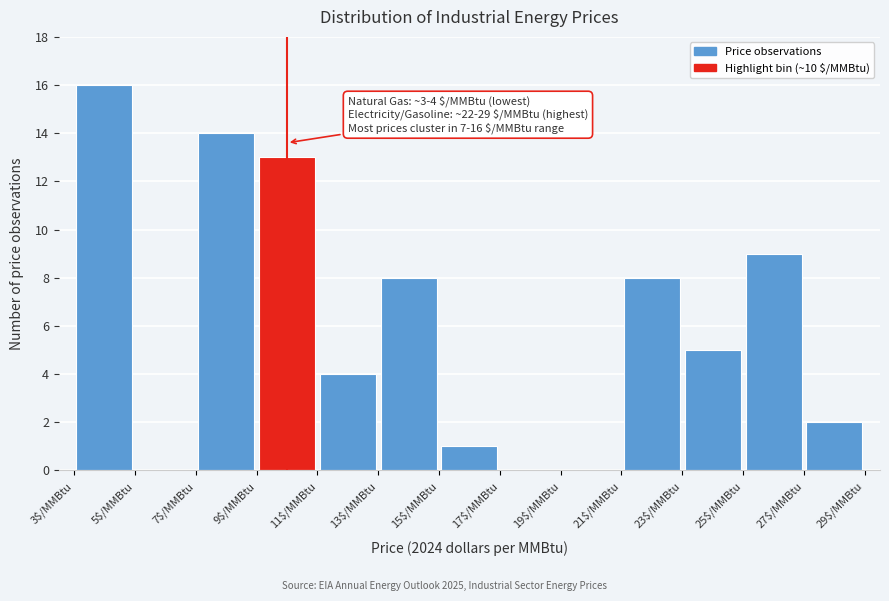

Which range on the x-axis has the tallest bar?

3 to 5